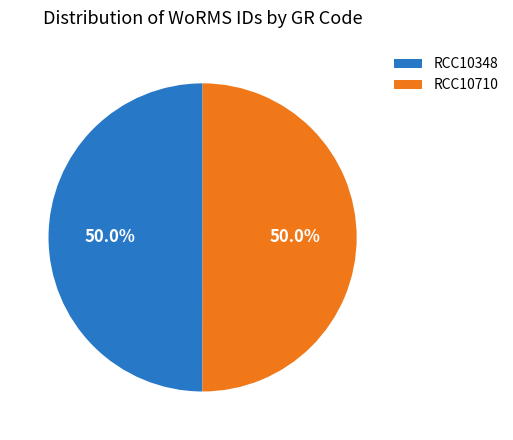

True or false: RCC10348 accounts for 50% of the total.

True